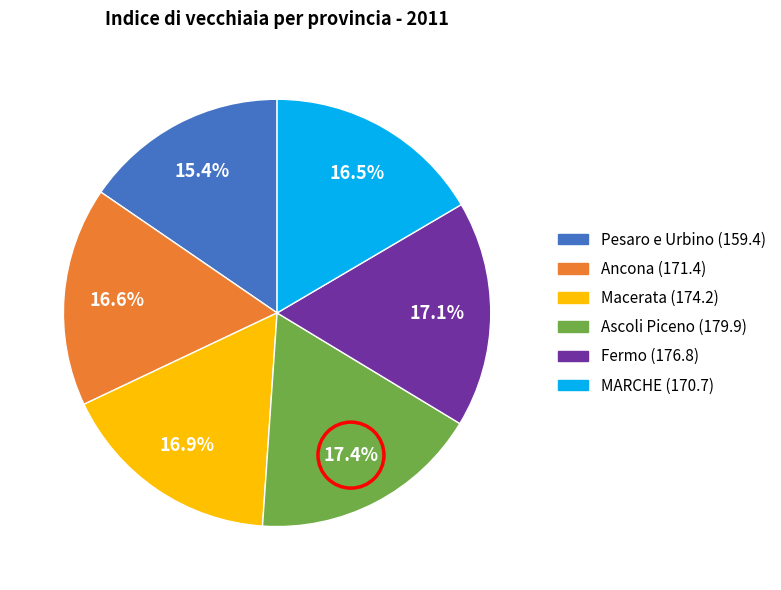

How much of the chart is everything except Ancona?

83.4%